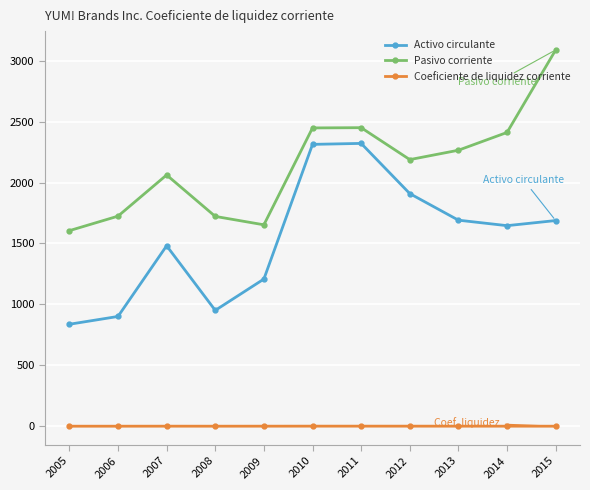

At which category does Activo circulante reach its first local peak?

2007